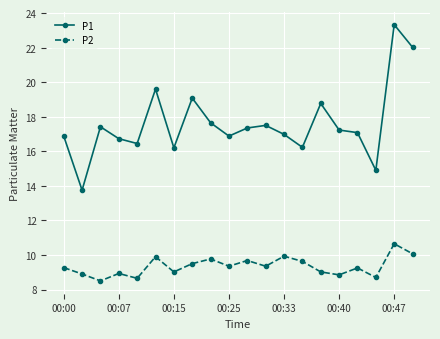

What is the lowest value of the P1 series?

13.8